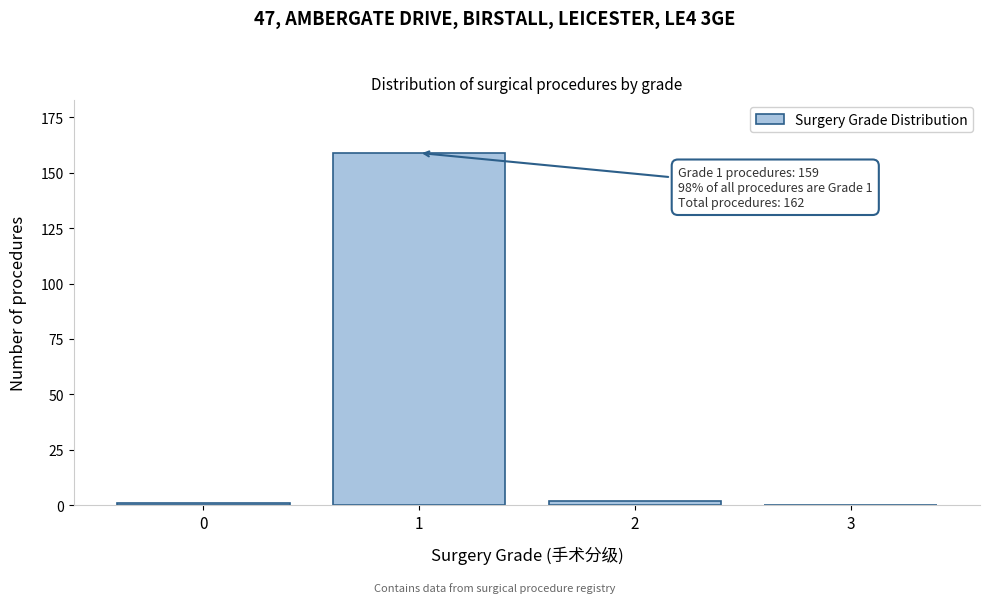

Reading right to left, what are all the values shown in this chart?

3=0	2=2	1=159	0=1